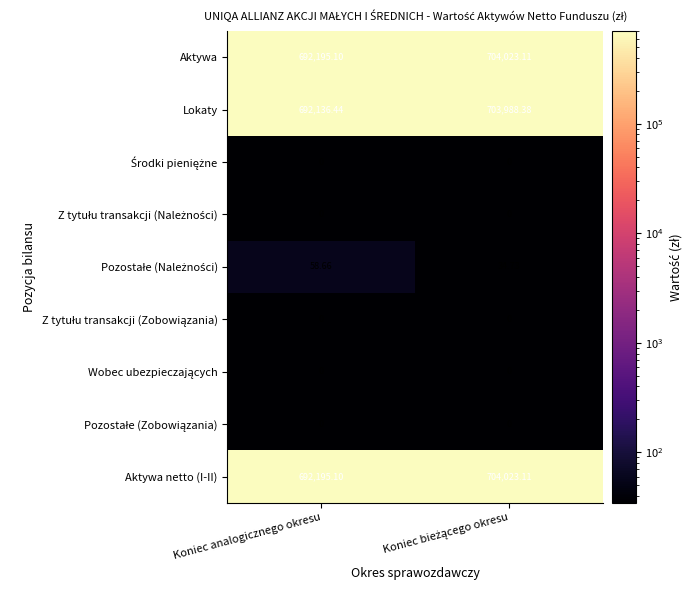

Where is Lokaty nearest to the value 698062?

Koniec analogicznego okresu